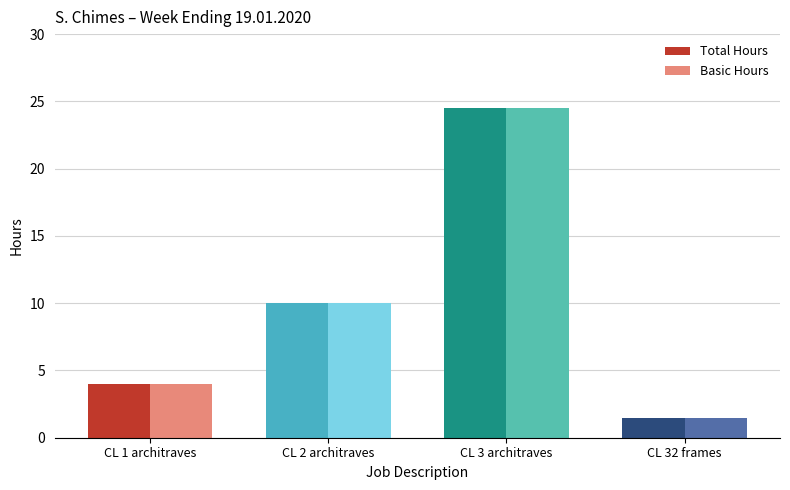

At which category is the sum across all series the highest?

CL 3 architraves